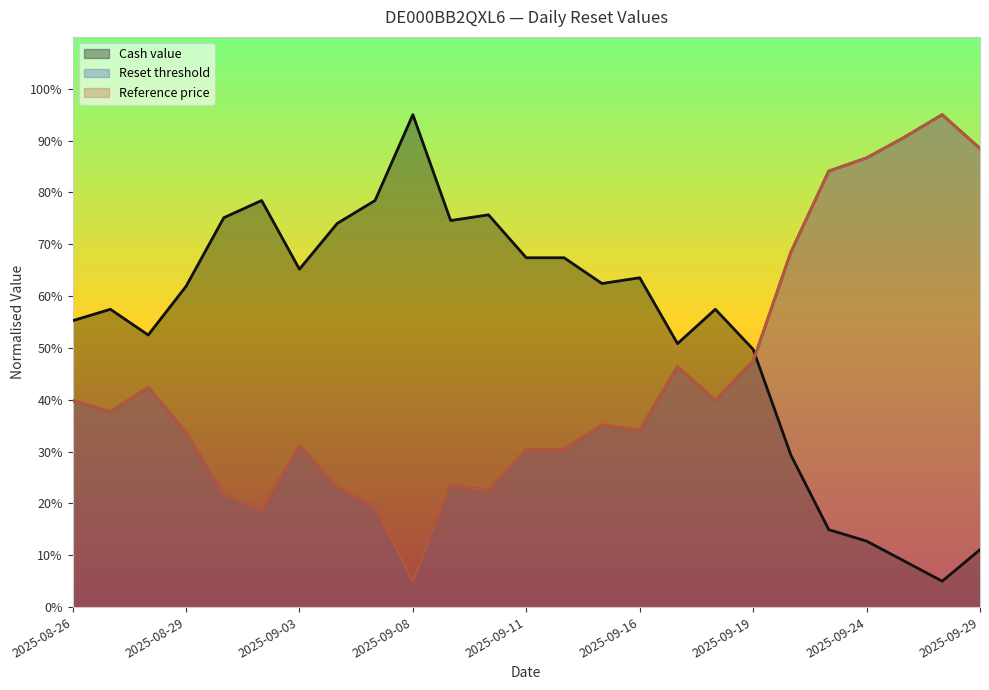

Where does the Cash value series first go above 61?

2025-08-29